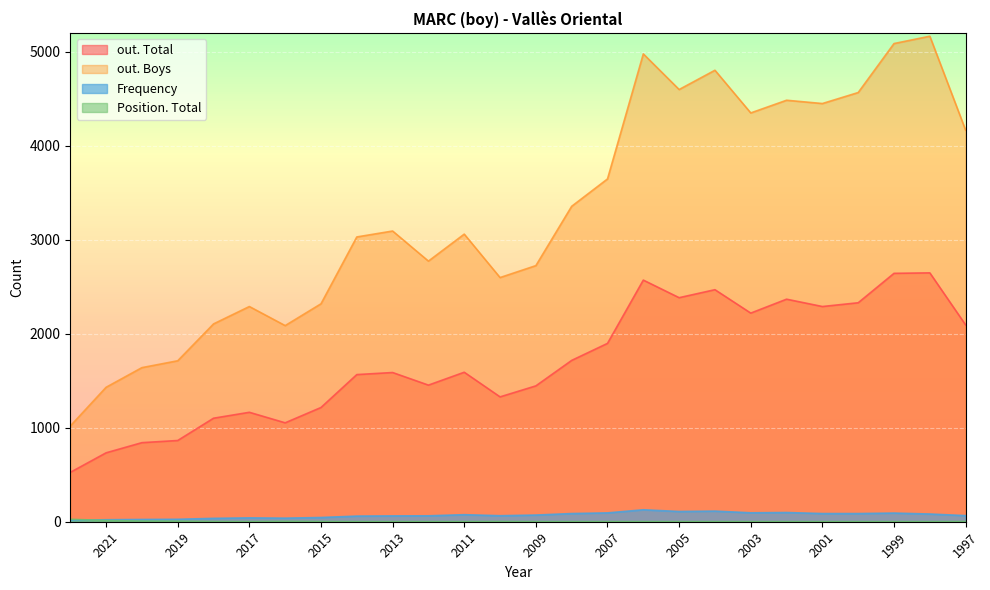

Is it true that out. Total equals 1716 at 2008?

True